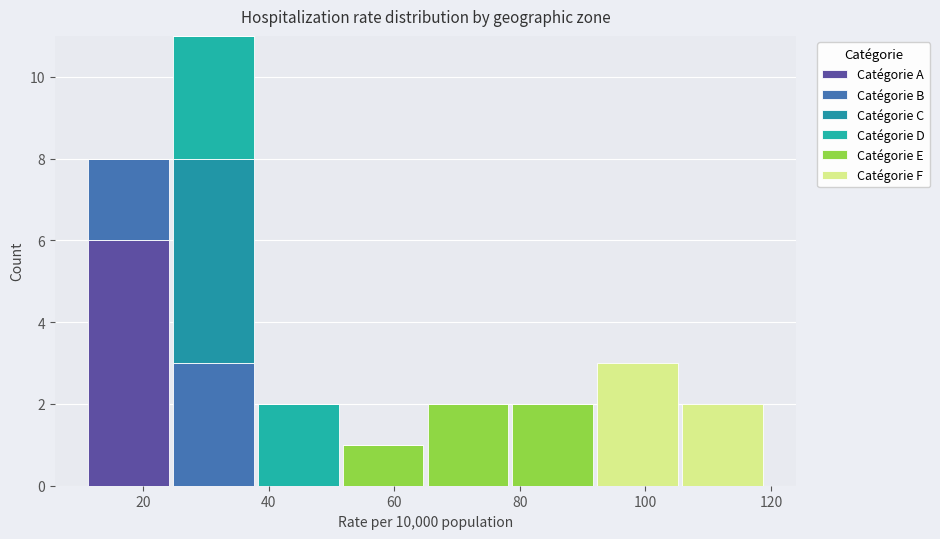

Which range on the x-axis has the tallest stacked bar (by total height)?

24.5 to 38.0